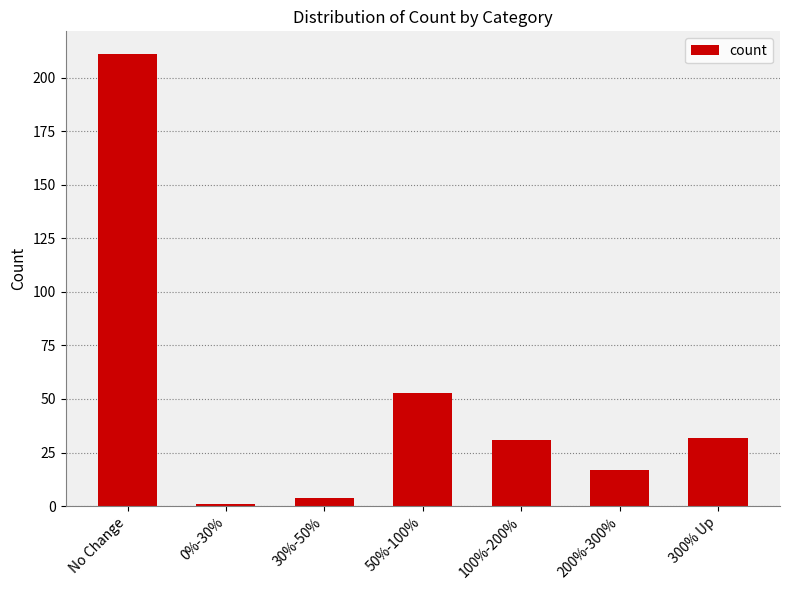

Where is the data nearest to the value 106?

50%-100%